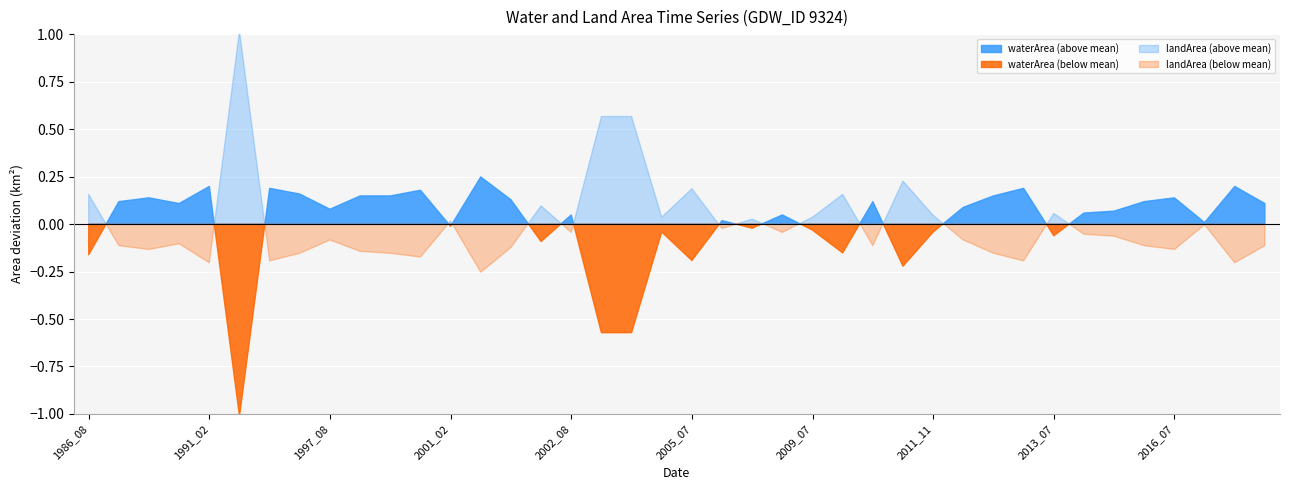

Count the number of categories in the chart.

40